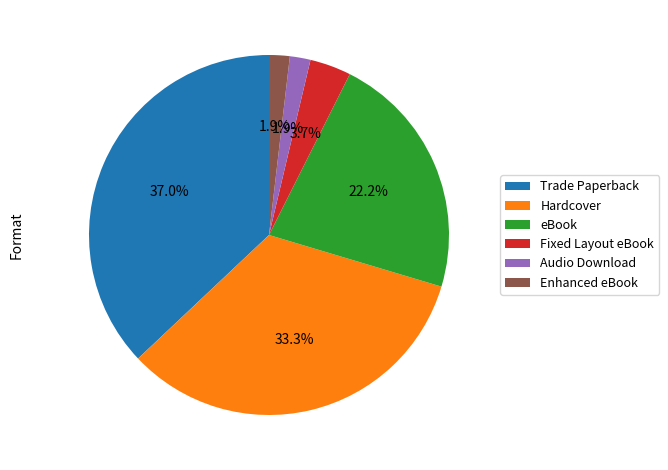

The Trade Paperback slice represents 31% of the pie. True or false?

False